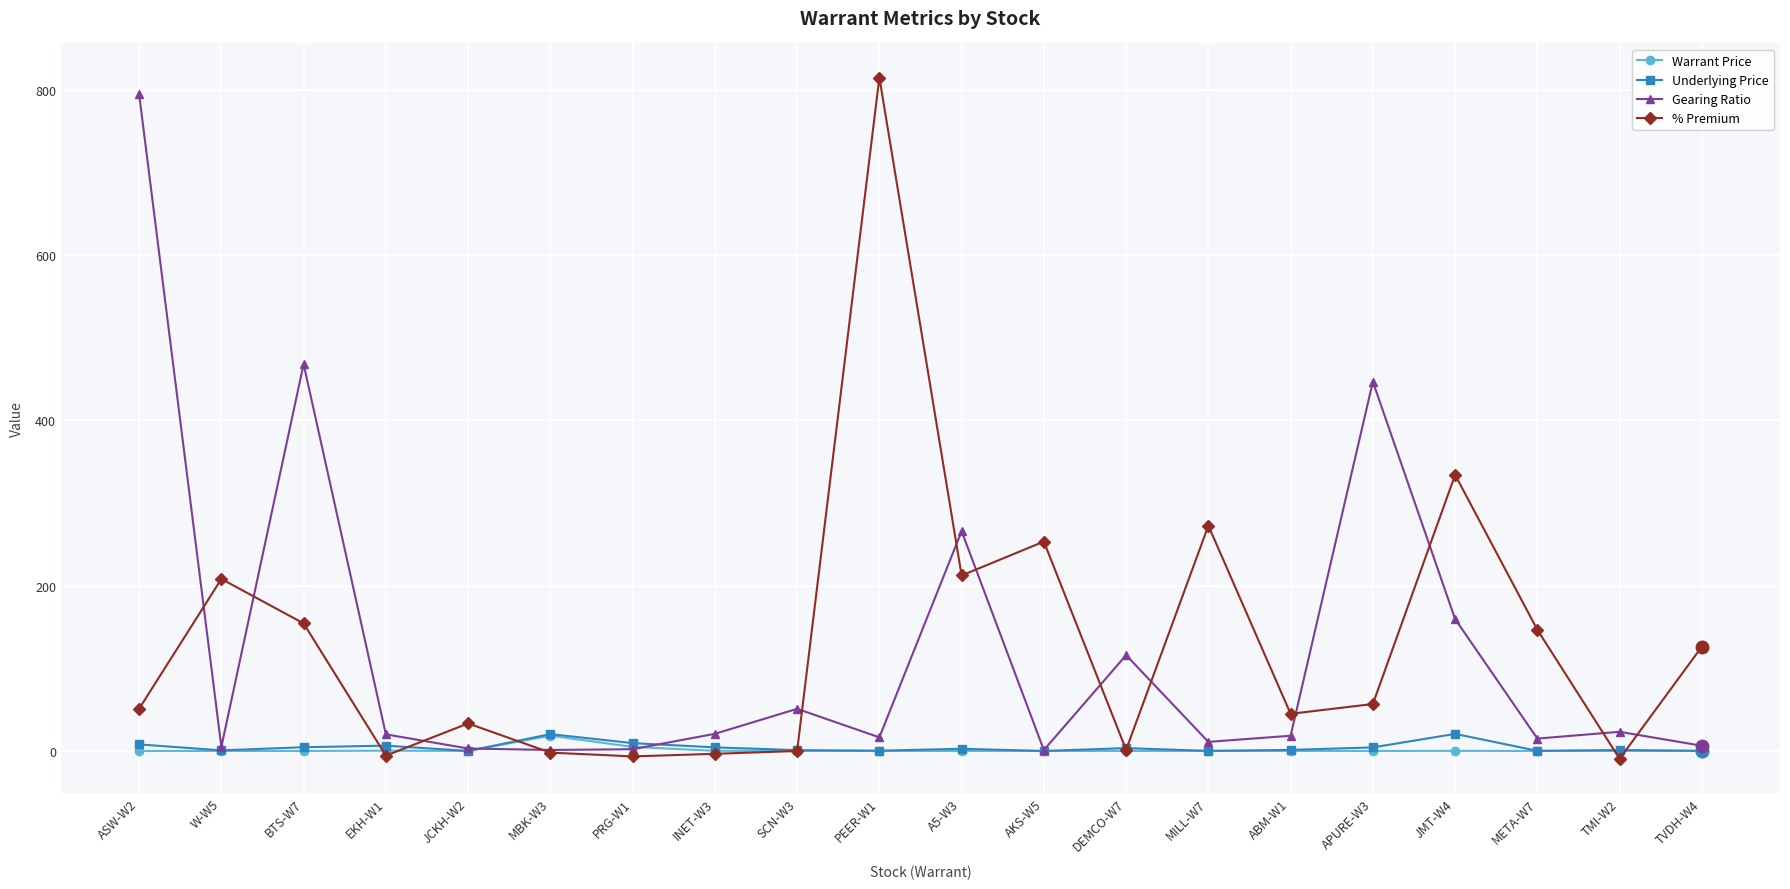

What is the difference between the maximum and second lowest values in the % Premium series?

821.7